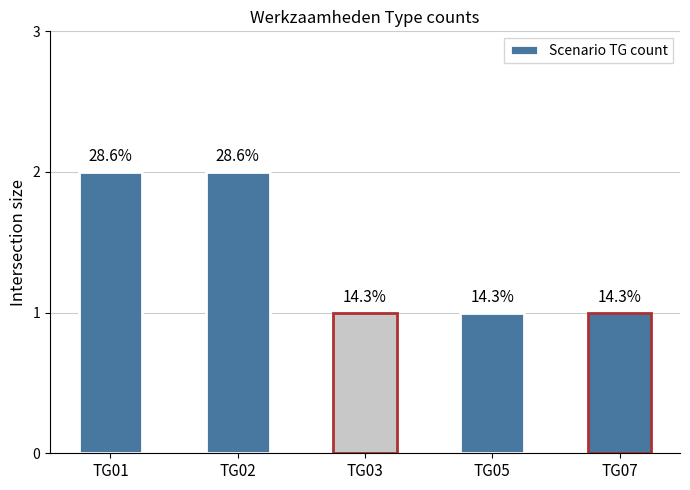

How many bars are there in total?

5